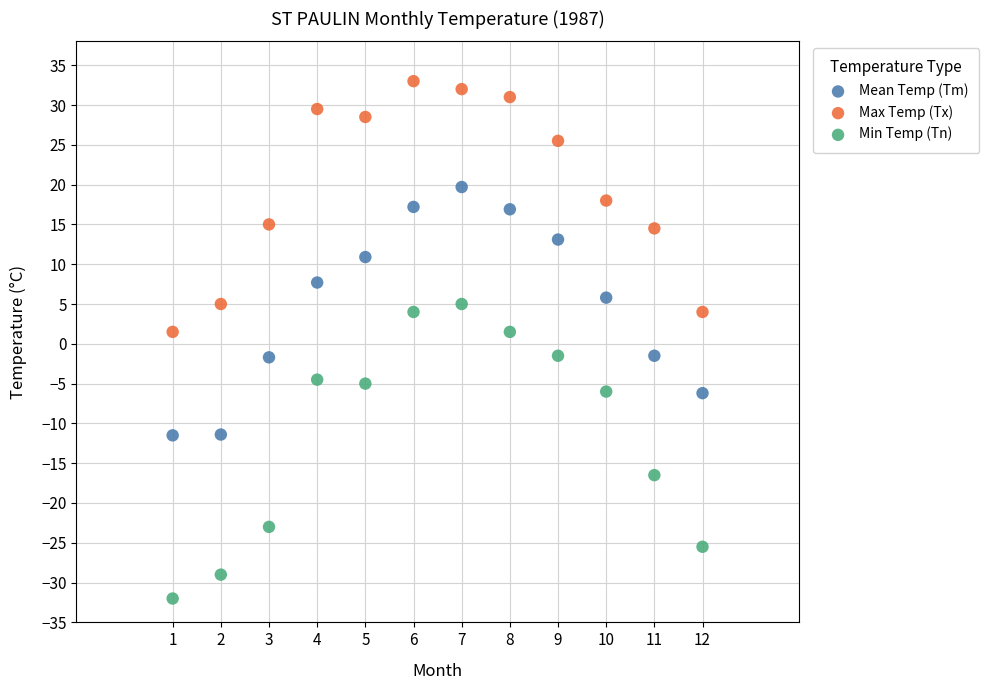

Which series contains the highest Y value?

Max Temp (Tx)